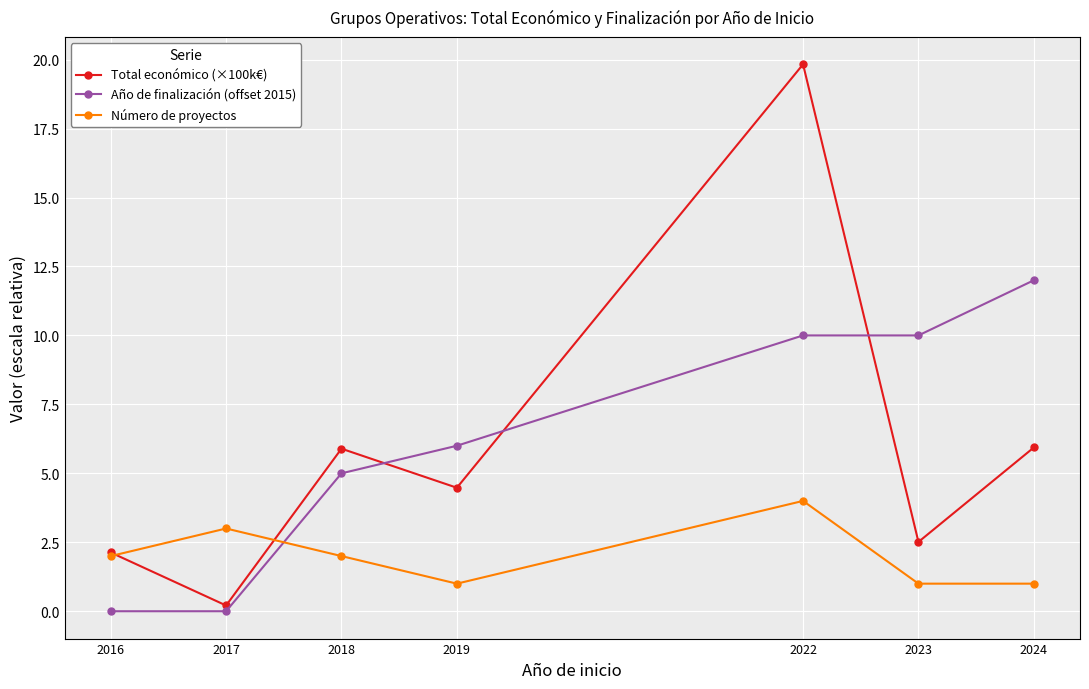

Reading right to left, list all the values displayed in this chart.

Total económico (×100k€): 2024=5.9	2023=2.5	2022=19.8	2019=4.5	2018=5.9	2017=0.2	2016=2.1
Año de finalización (offset 2015): 2024=12.0	2023=10.0	2022=10.0	2019=6.0	2018=5.0	2017=0.0	2016=0.0
Número de proyectos: 2024=1.0	2023=1.0	2022=4.0	2019=1.0	2018=2.0	2017=3.0	2016=2.0